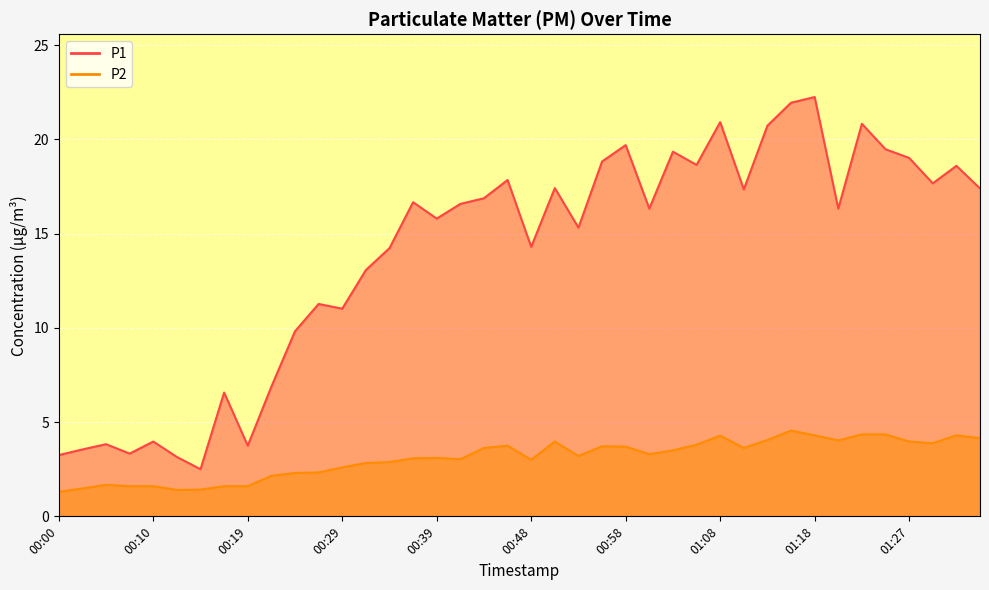

What is the total value across all series at 01:30?

21.6